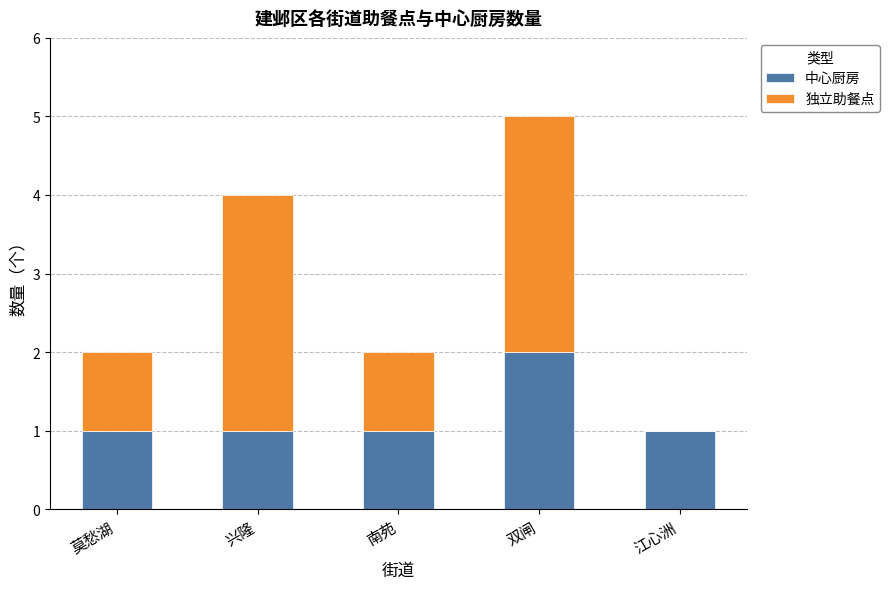

What is the maximum value for 中心厨房?

2